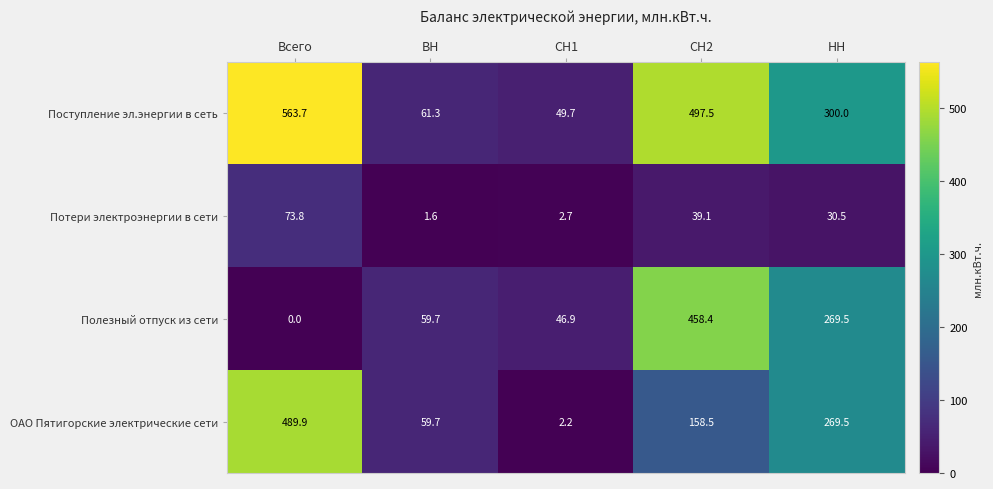

What is the sum of all Поступление эл.энергии в сеть values?

1472.2